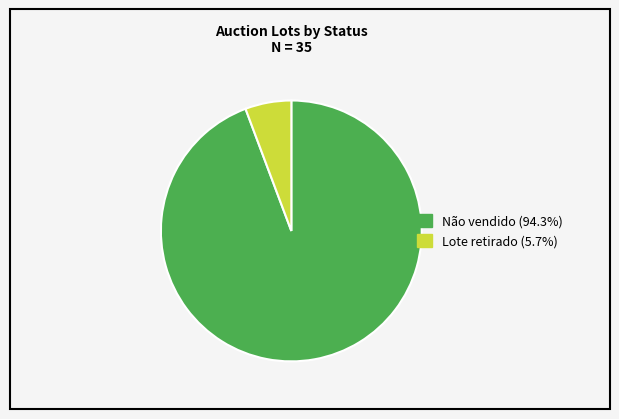

Which category has the smallest portion of the pie?

Lote retirado